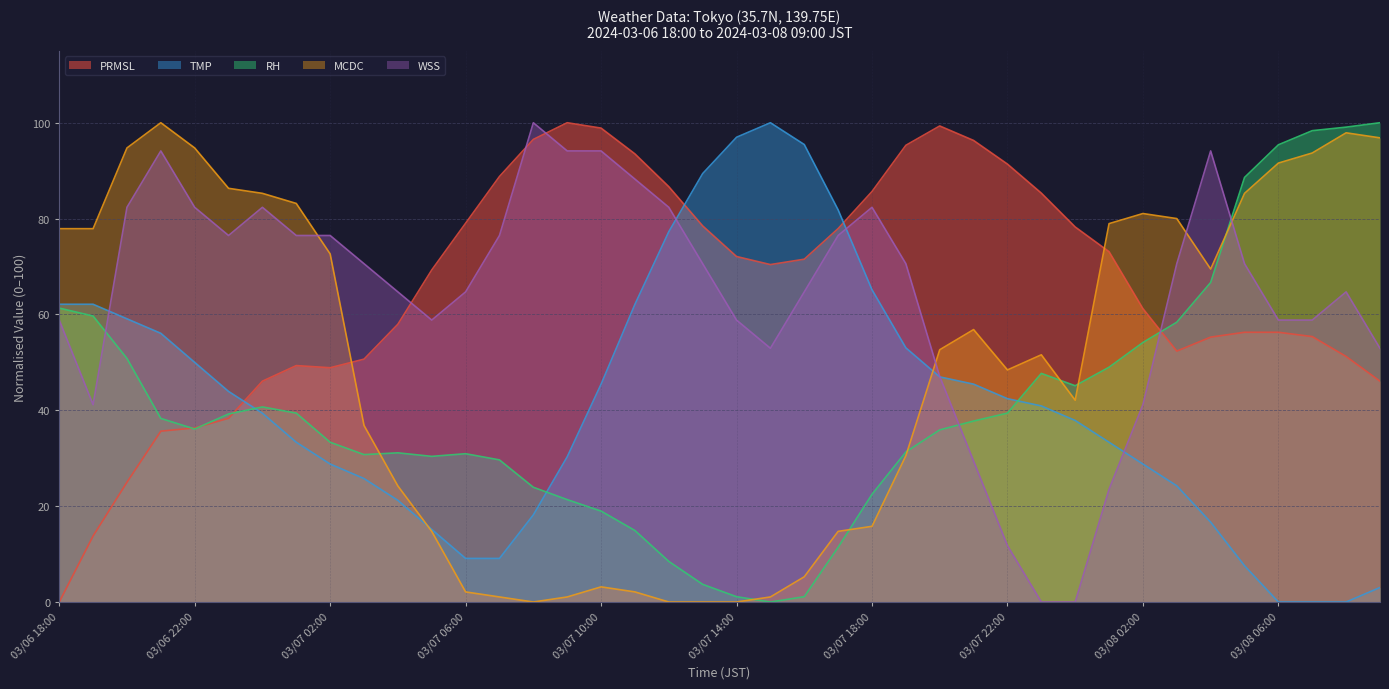

Reading left to right, what are all the values shown in this chart?

PRMSL: 0.0	13.8	25.0	35.7	36.3	38.3	46.1	49.3	48.9	50.7	58.0	69.3	79.0	88.8	96.5	100.0	98.9	93.5	86.7	78.5	72.1	70.4	71.5	77.9	85.7	95.3	99.3	96.3	91.4	85.3	78.3	73.1	61.2	52.4	55.3	56.3	56.3	55.4	51.2	46.1
TMP: 62.1	62.1	59.1	56.1	50.0	43.9	39.4	33.3	28.8	25.8	21.2	15.2	9.1	9.1	18.2	30.3	45.5	62.1	77.3	89.4	97.0	100.0	95.5	81.8	65.2	53.0	47.0	45.5	42.4	40.9	37.9	33.3	28.8	24.2	16.7	7.6	0.0	0.0	0.0	3.0
RH: 61.3	59.7	50.8	38.3	36.1	39.2	40.7	39.4	33.3	30.8	31.1	30.4	30.9	29.7	23.9	21.4	19.0	14.9	8.5	3.7	1.1	0.0	1.1	11.4	22.5	31.3	35.9	37.8	39.4	47.7	45.1	49.0	54.1	58.4	66.7	88.6	95.4	98.3	99.1	100.0
MCDC: 77.9	77.9	94.7	100.0	94.7	86.3	85.3	83.2	72.6	36.8	24.2	14.7	2.1	1.1	0.0	1.1	3.2	2.1	0.0	0.0	0.0	1.1	5.3	14.7	15.8	30.5	52.6	56.8	48.4	51.6	42.1	78.9	81.1	80.0	69.5	85.3	91.6	93.7	97.9	96.8
WSS: 58.8	41.2	82.4	94.1	82.4	76.5	82.4	76.5	76.5	70.6	64.7	58.8	64.7	76.5	100.0	94.1	94.1	88.2	82.4	70.6	58.8	52.9	64.7	76.5	82.4	70.6	47.1	29.4	11.8	0.0	0.0	23.5	41.2	70.6	94.1	70.6	58.8	58.8	64.7	52.9